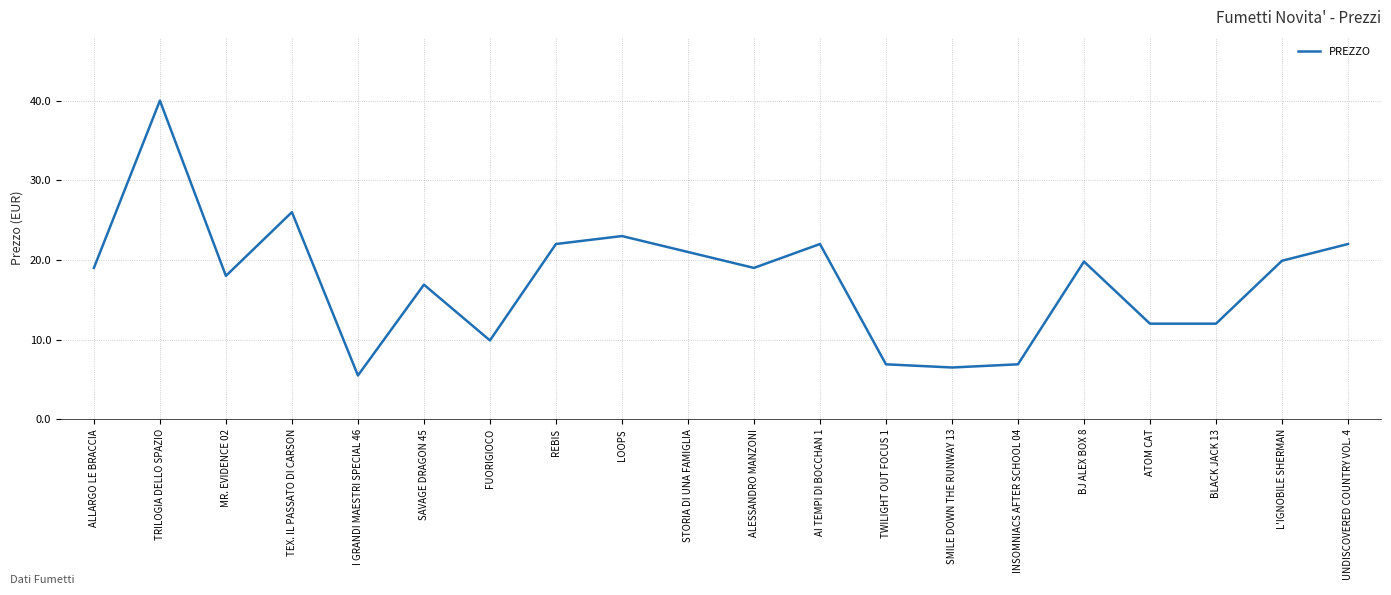

True or false: the data shows 27.7 at SAVAGE DRAGON 45.

False